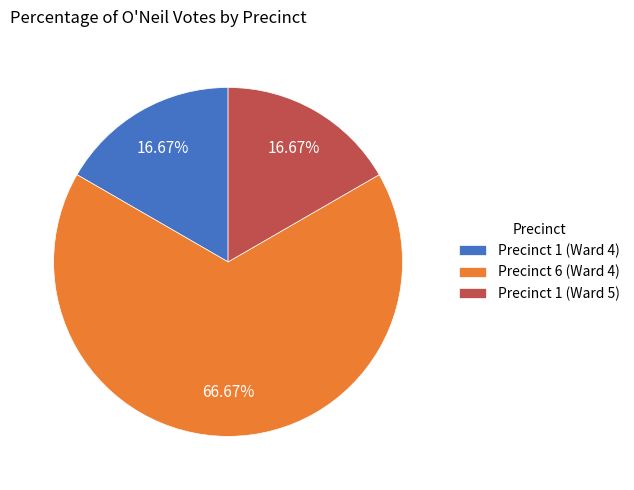

How many slices are in this pie chart?

3